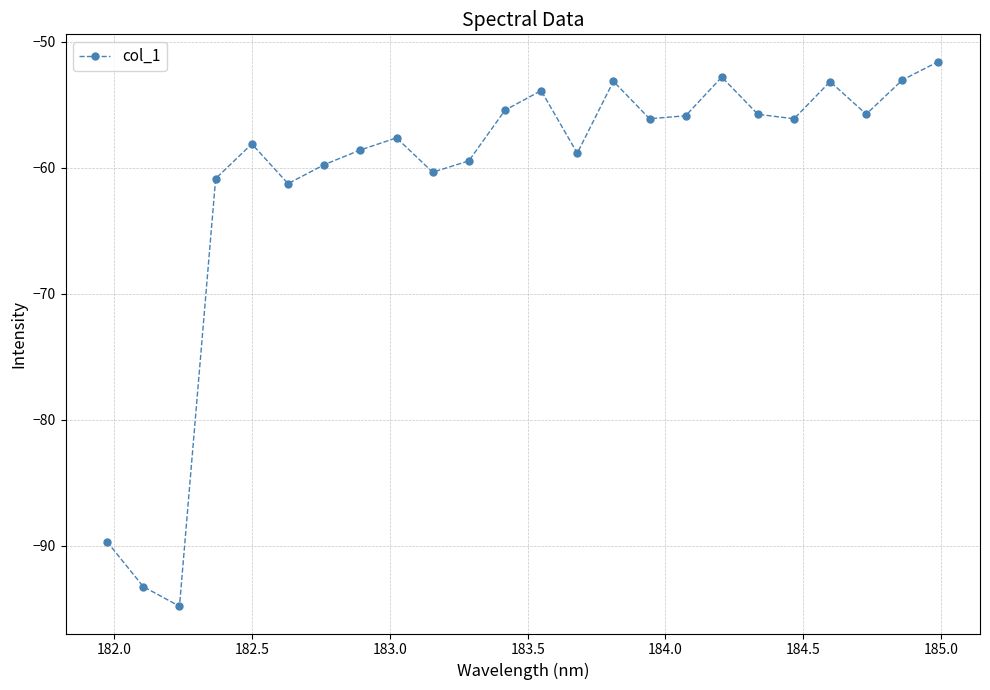

What is the sum of all values?

-1465.2